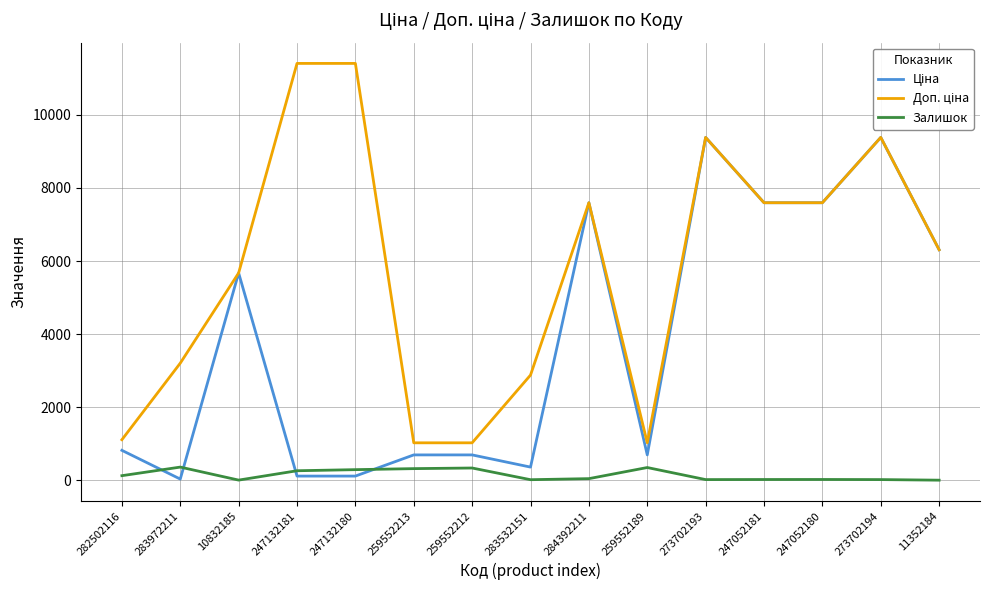

How many lines are shown in the chart?

3